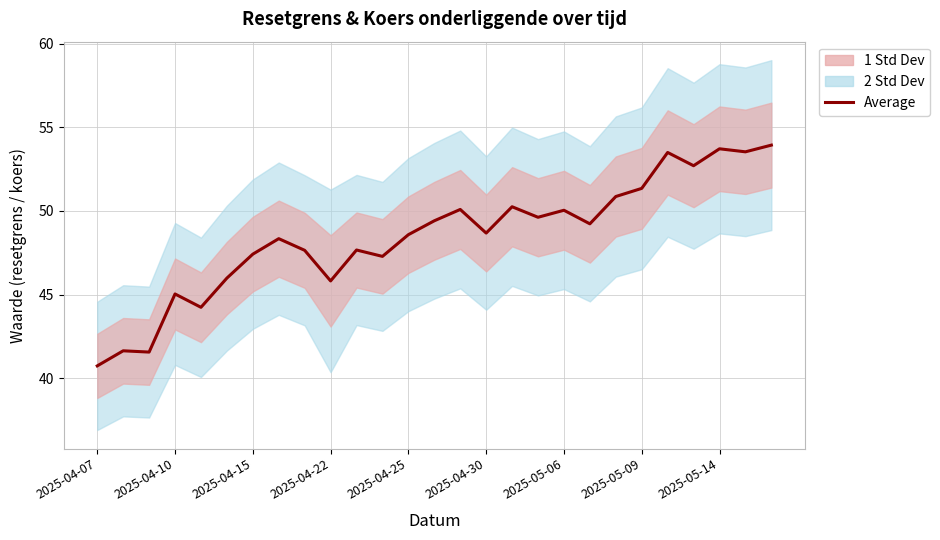

Read the value at 2025-04-22.

45.8